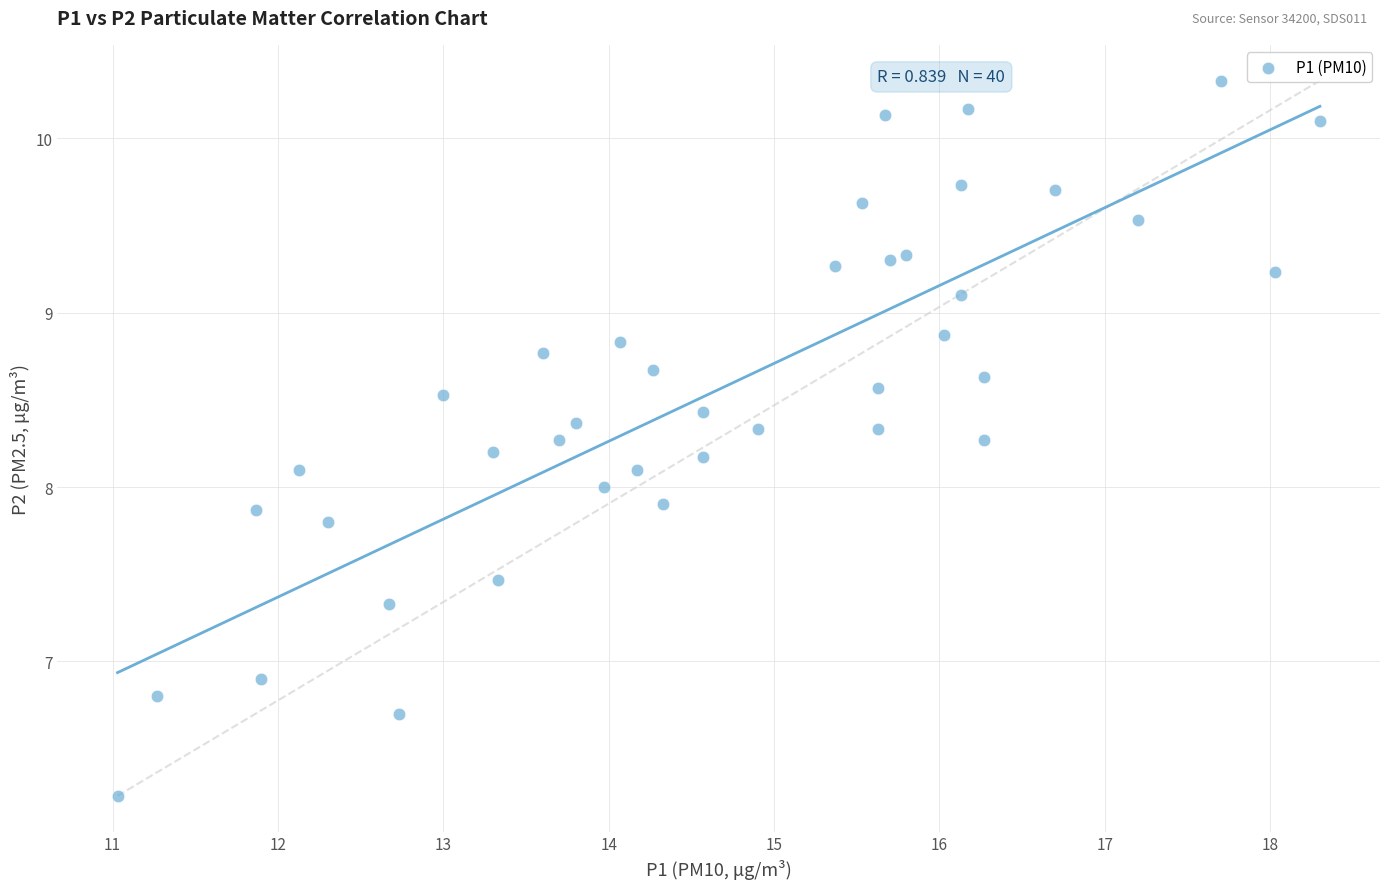

What is the range of X values (max minus min)?

7.3